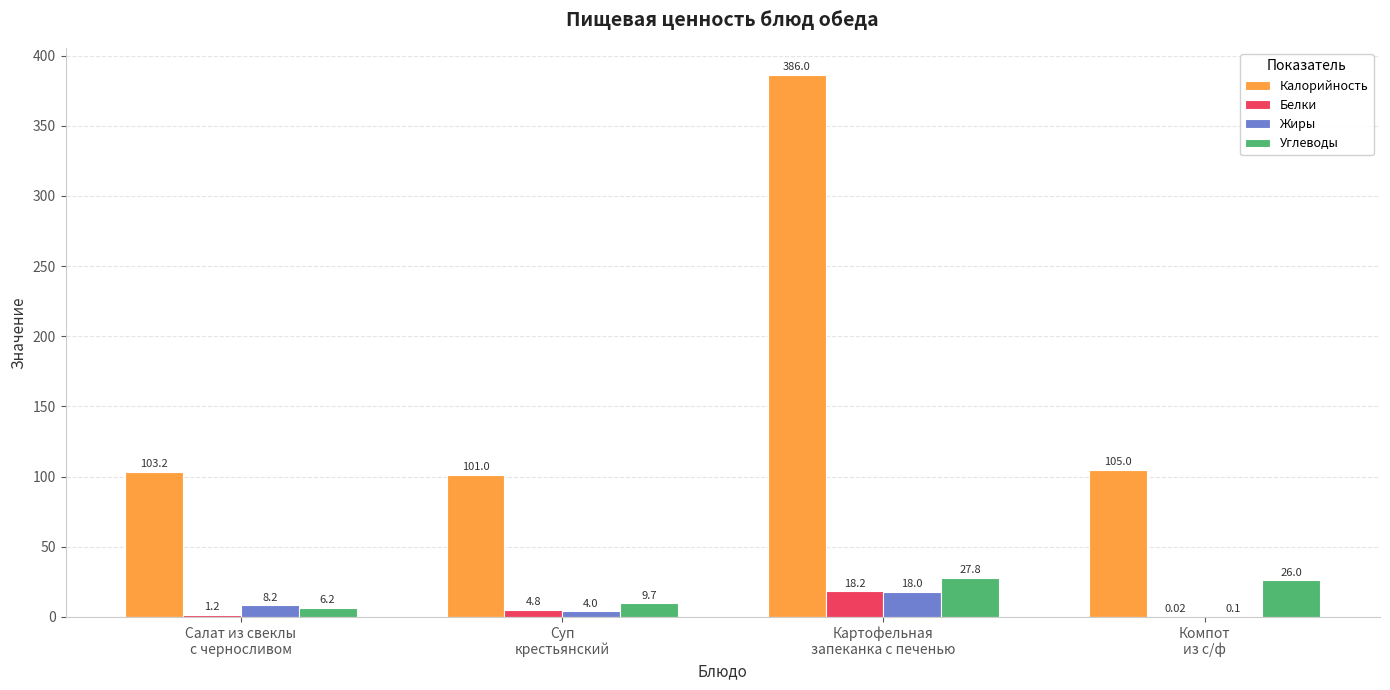

At which label is Белки closest to 9?

Суп
крестьянский